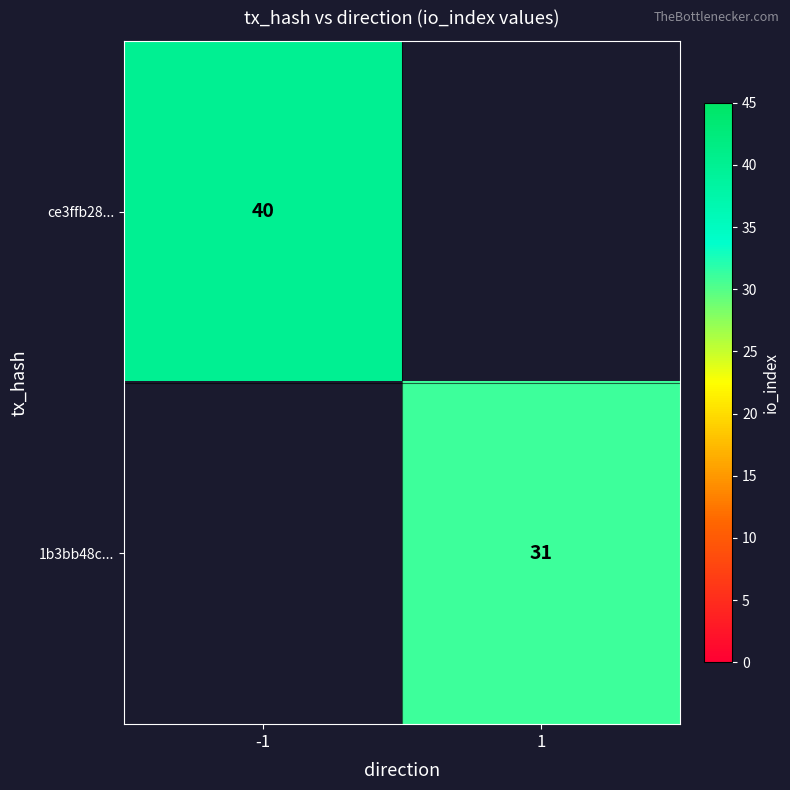

True or false: 1b3bb48c... has a value of 31 at 1.

True